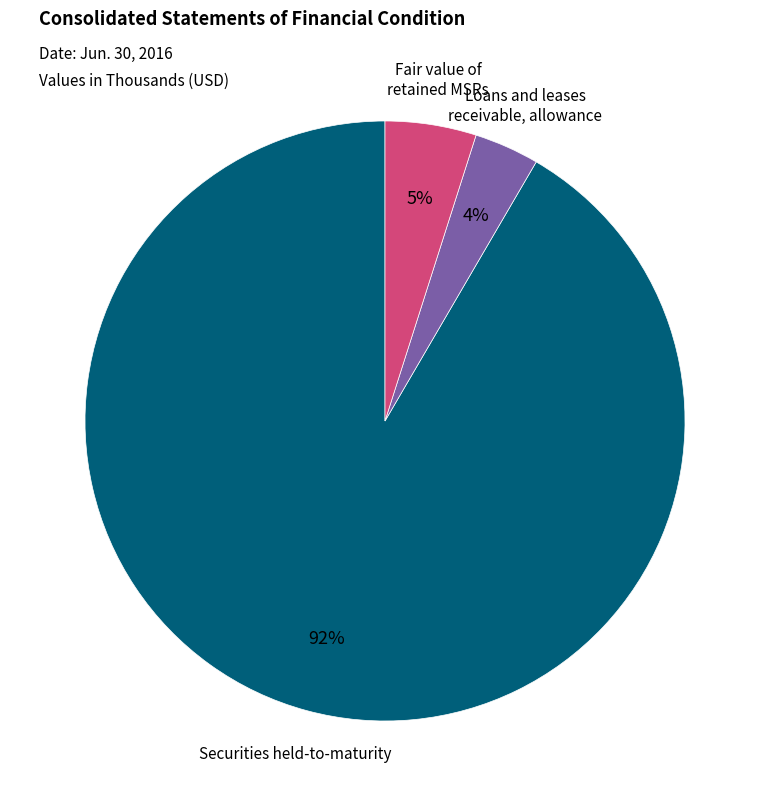

To the nearest percent, what portion does Loans and leases receivable, allowance represent?

4%